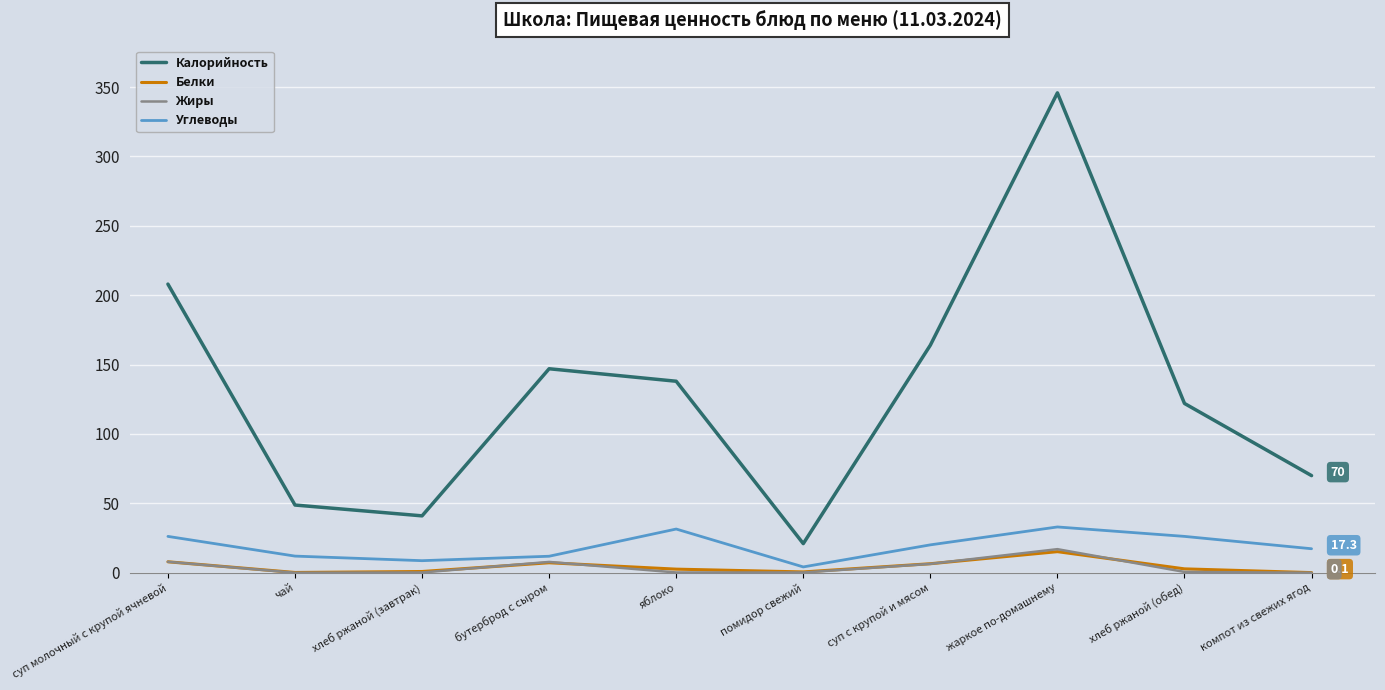

What is the spread (max minus min) of values at хлеб ржаной (завтрак)?

40.8